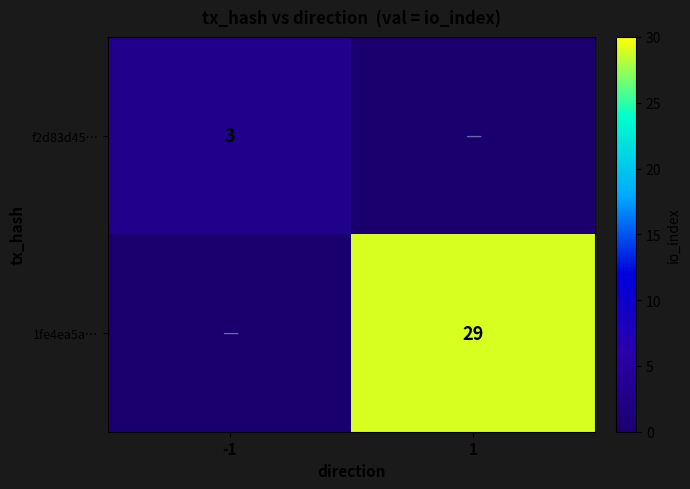

The 1fe4ea5a… series shows 29 at 1. True or false?

True